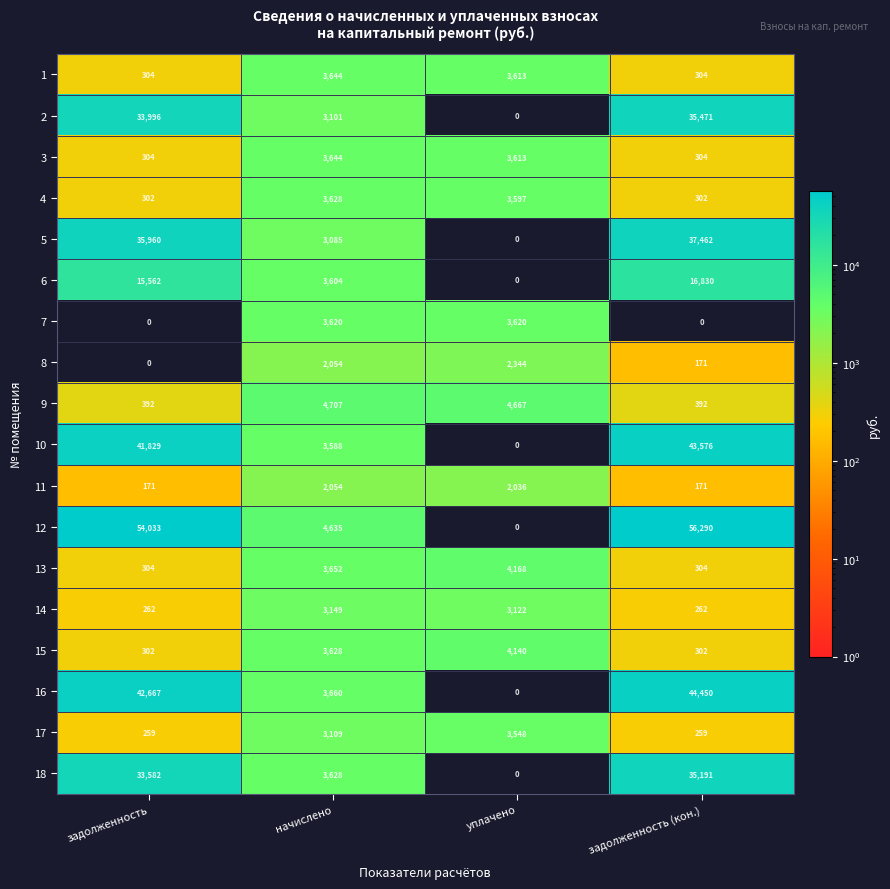

What is the total value across all series at задолженность (кон.)?

272041